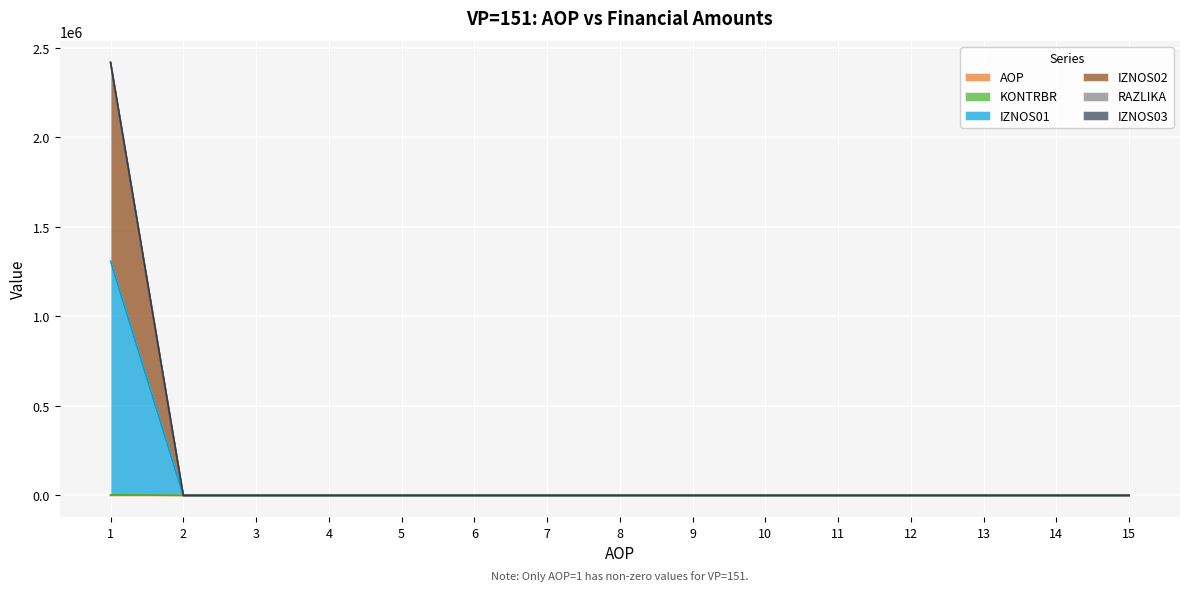

True or false: KONTRBR and AOP intersect in this chart.

False